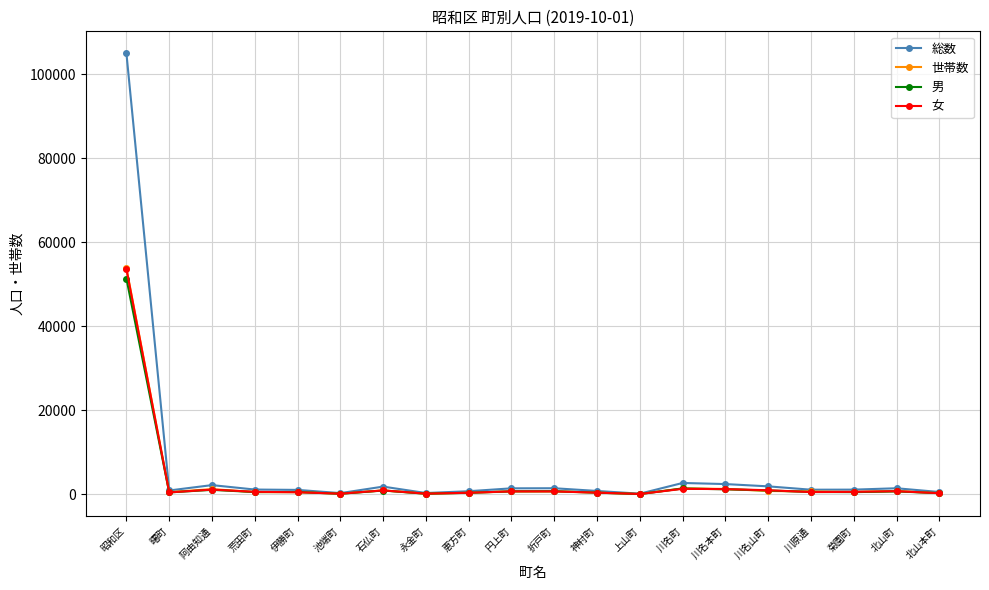

Does the chart have visible grid lines?

Yes